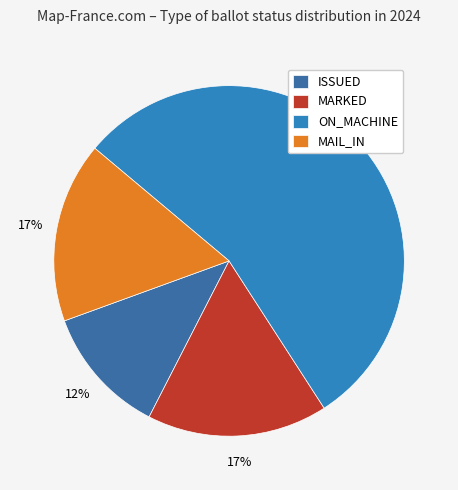

How many slices are in this pie chart?

4